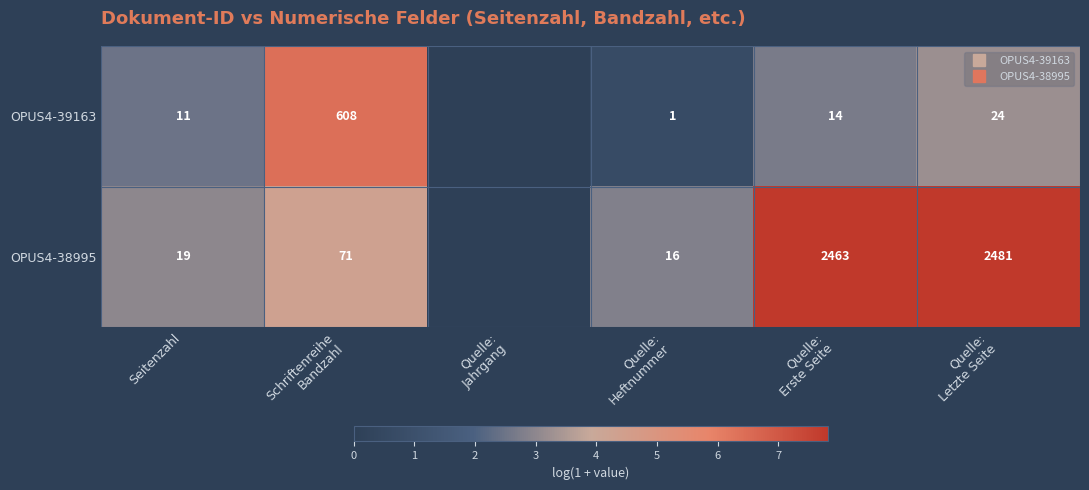

How many data points does each series have?

6